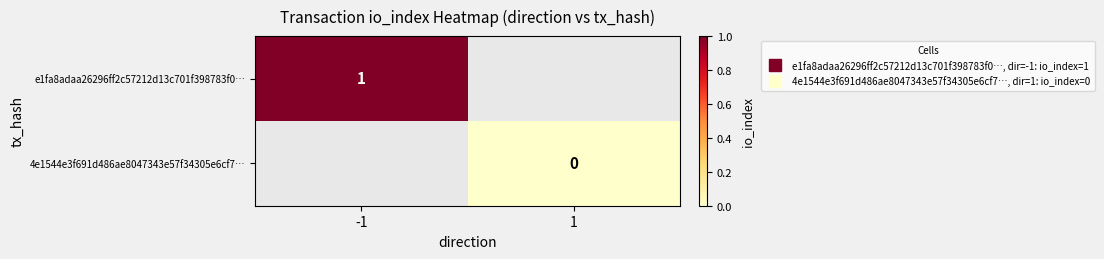

At -1, list the series in order from smallest to largest.

e1fa8adaa26296ff2c57212d13c701f398783f0…, 4e1544e3f691d486ae8047343e57f34305e6cf7…